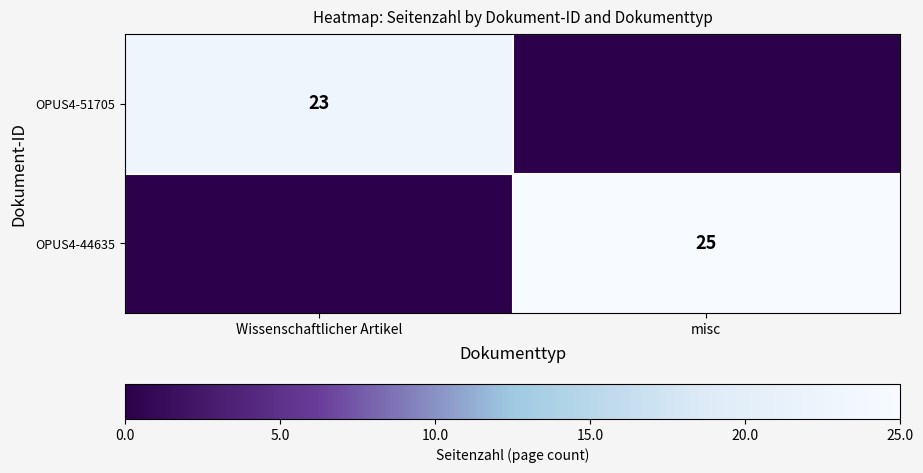

At which category is the sum across all series the highest?

misc